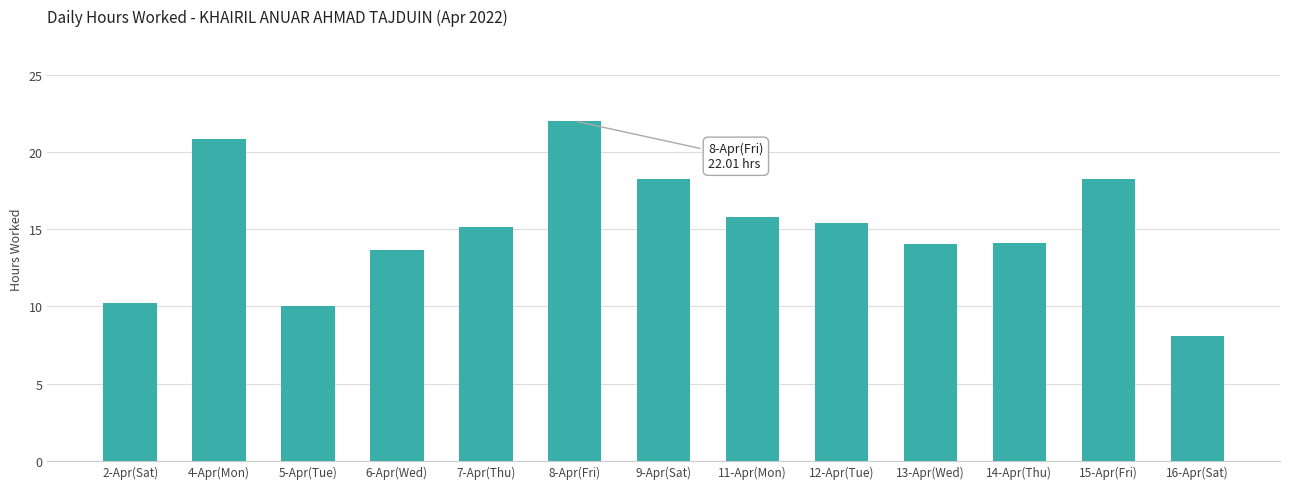

The value at 16-Apr(Sat) is 14.2. True or false?

False